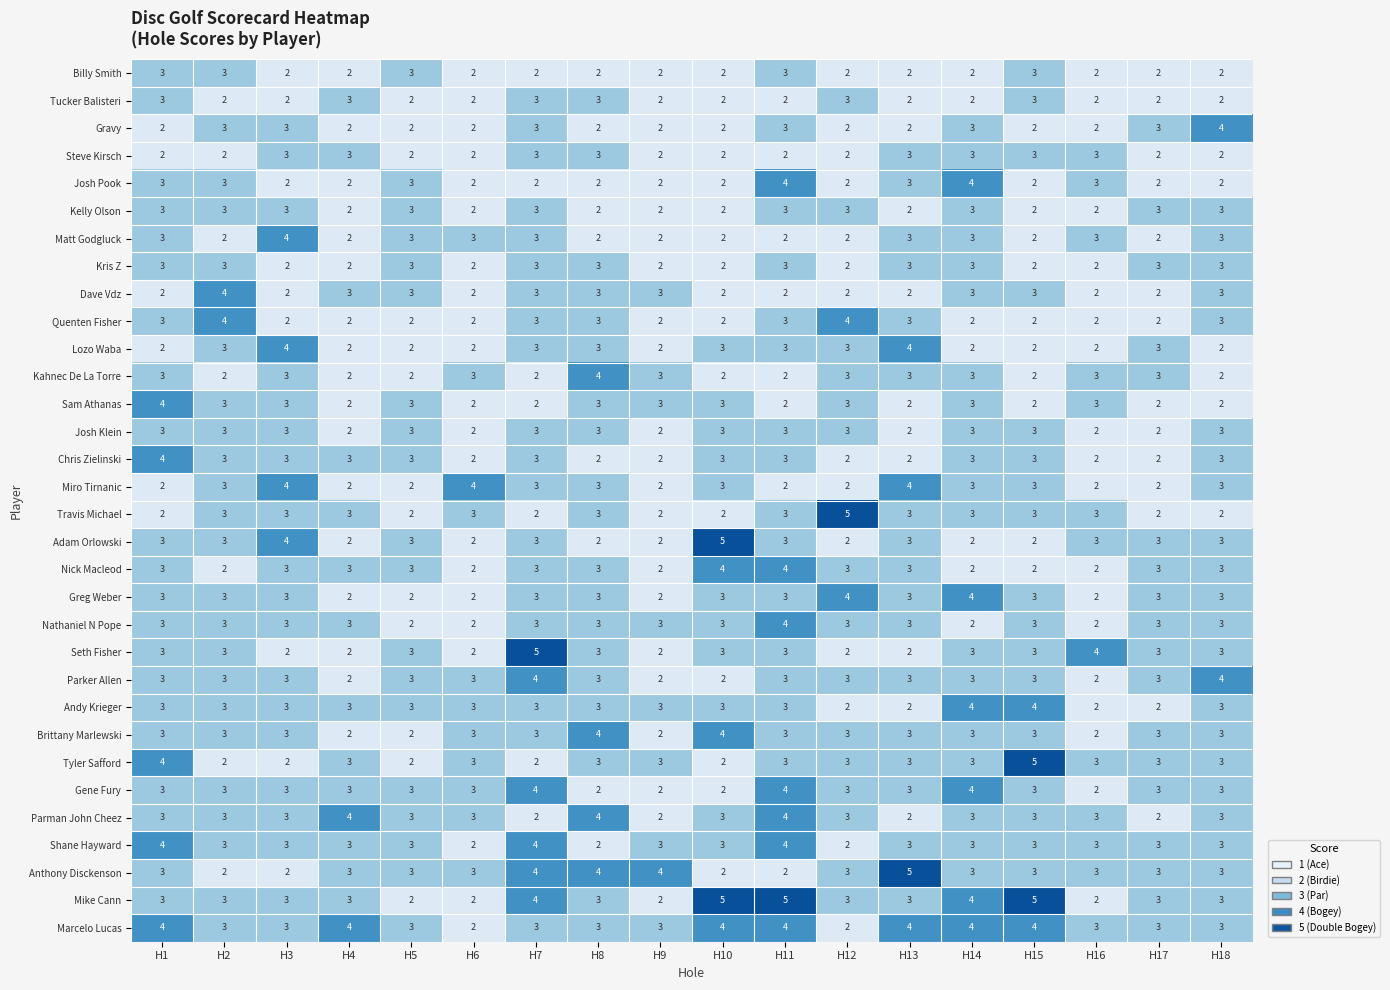

At which category is the sum across all series the highest?

H11